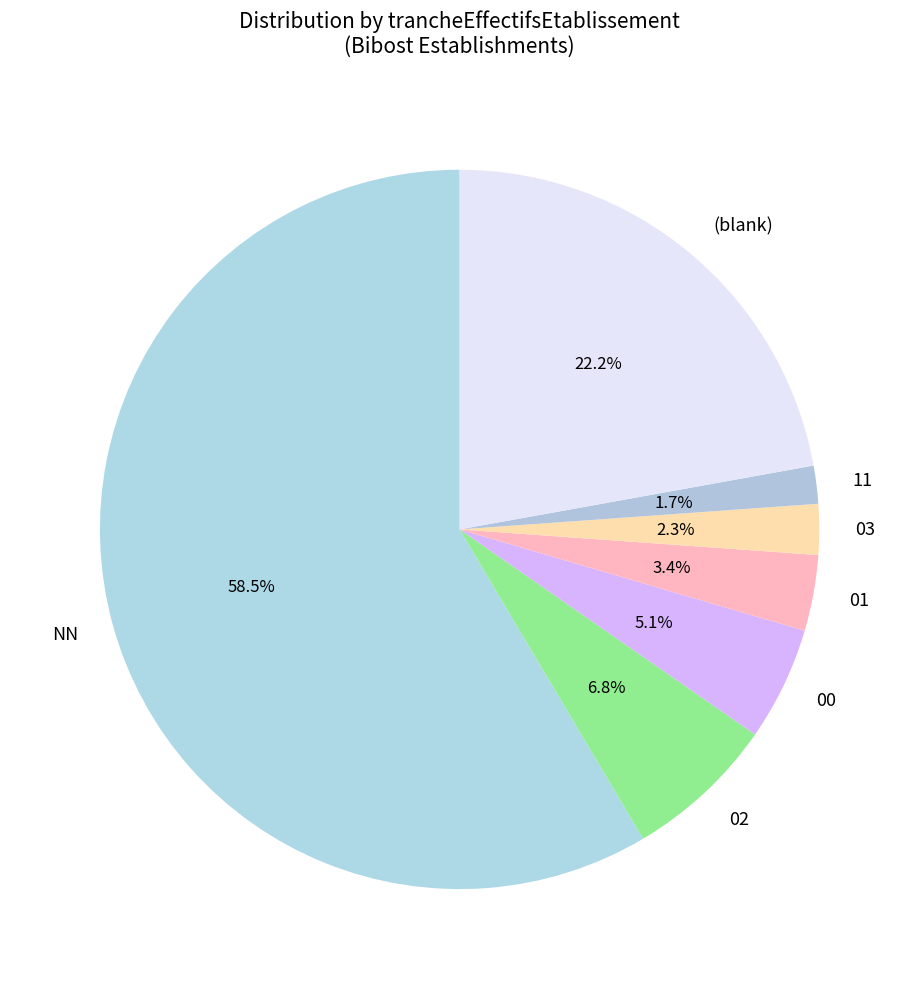

What is the majority slice?

NN